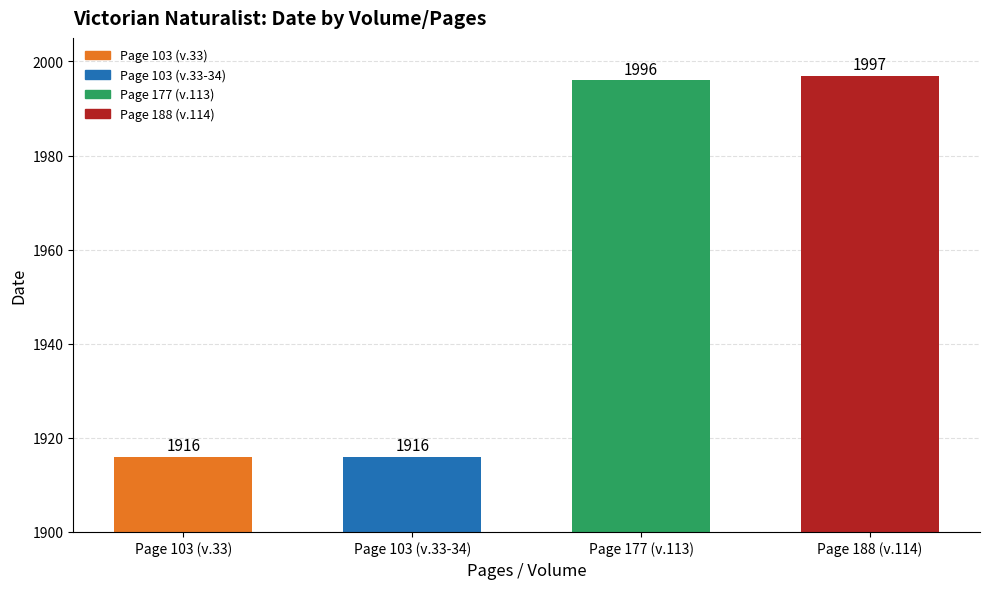

Approximately how many times larger is the value at Page 103 (v.33-34) compared to Page 103 (v.33)?

1.0